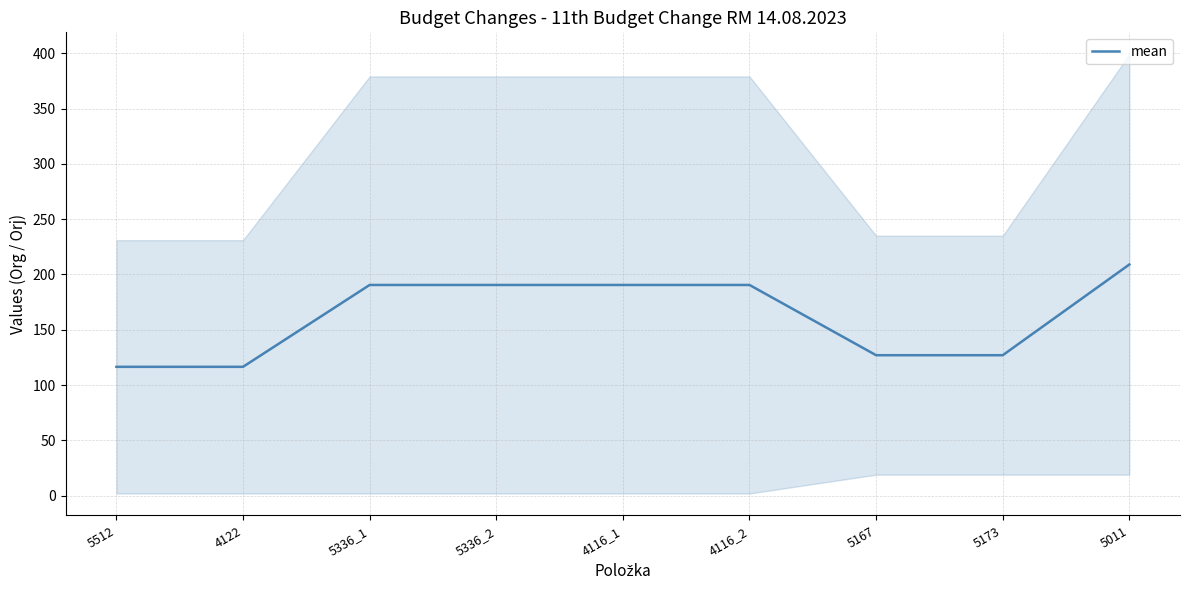

Between 5512 and 4122, which is larger?

5512